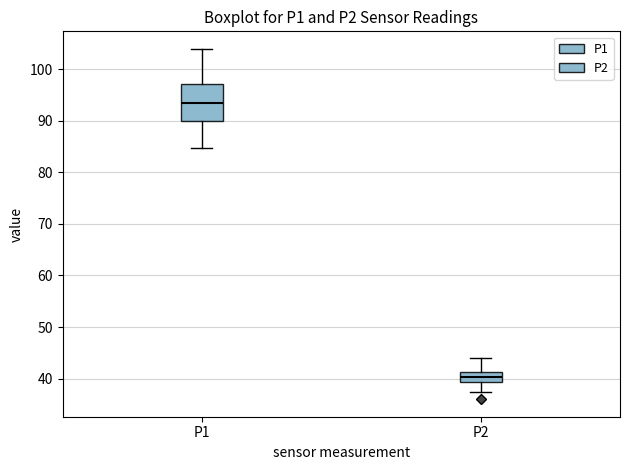

Reading left to right, read every box against the y-axis: the position of its median line, the range the box covers, and the ends of its whiskers. The values are not printed on the chart, so give them approximately, as read against the axis.

P1: median 94, box 90 to 97, whiskers 85 to 104
P2: median 40, box 39 to 41, whiskers 37 to 44